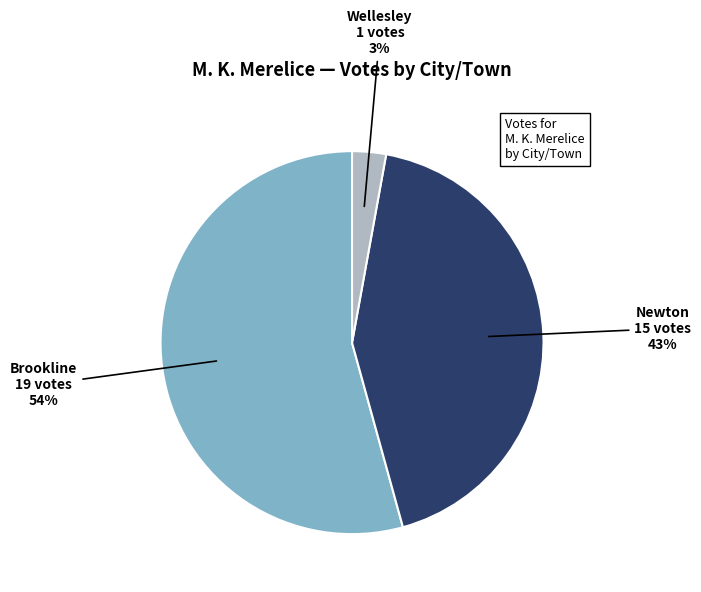

To the nearest percent, what is the difference between the Newton and Wellesley slice percentages?

40%